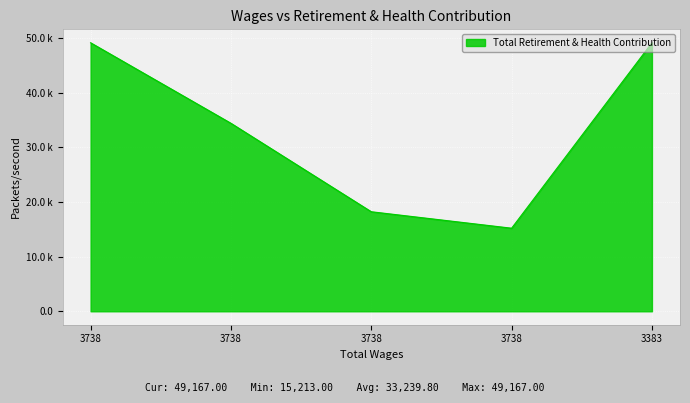

Does the chart display data point markers on the line(s)?

No